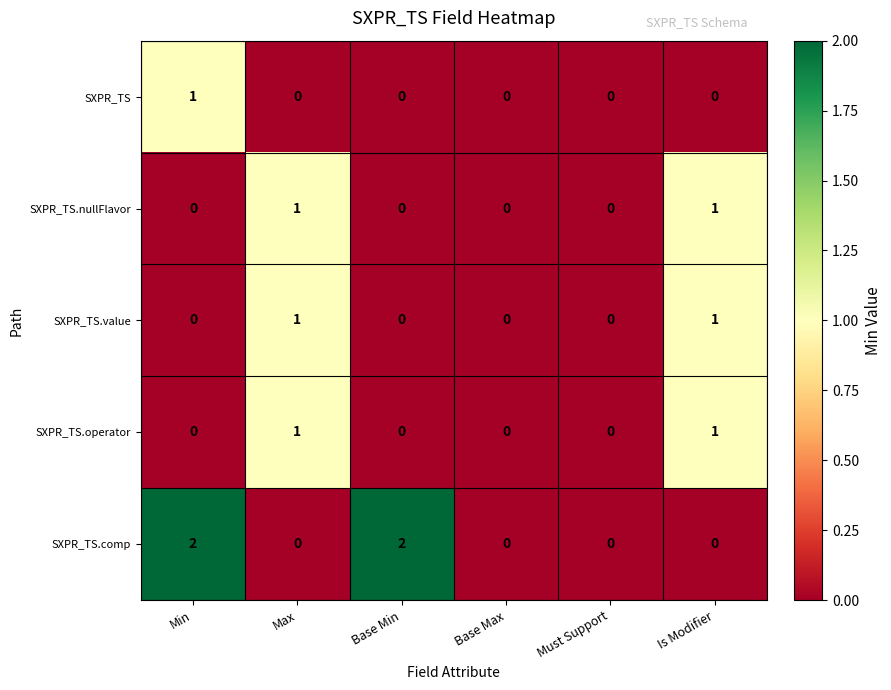

Count the number of data series in this chart.

5